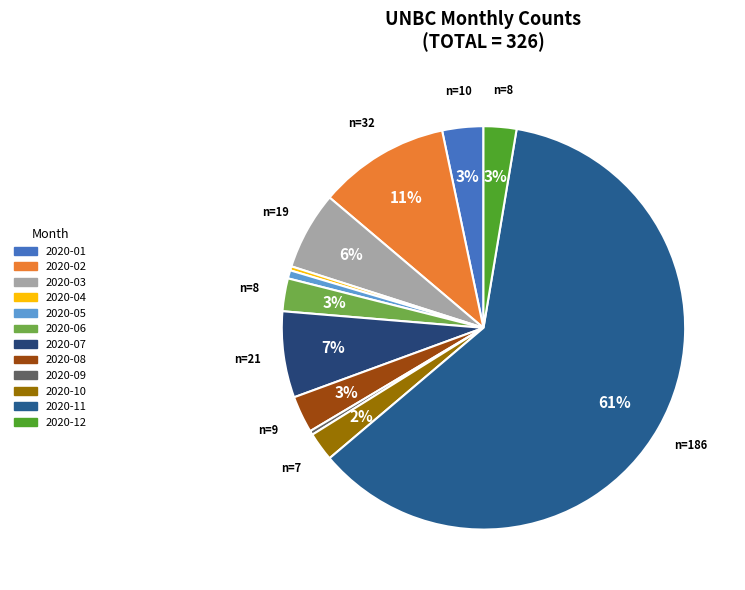

Is it true that 2020-03 is 6% of the pie?

True